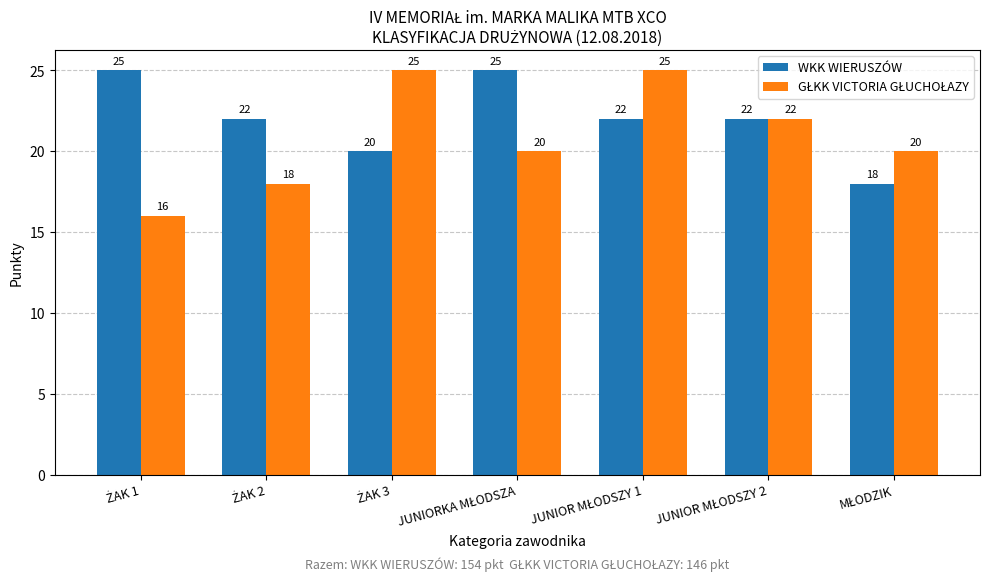

What is the difference between the maximum and minimum values in the WKK WIERUSZÓW series?

7